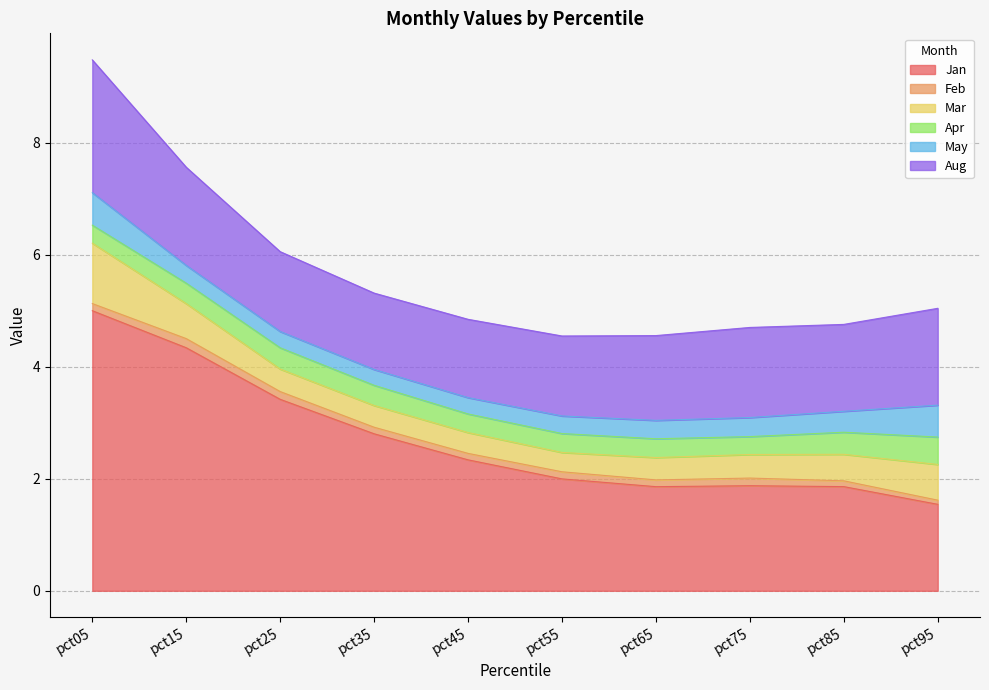

What is the average value of the Mar series?

0.5